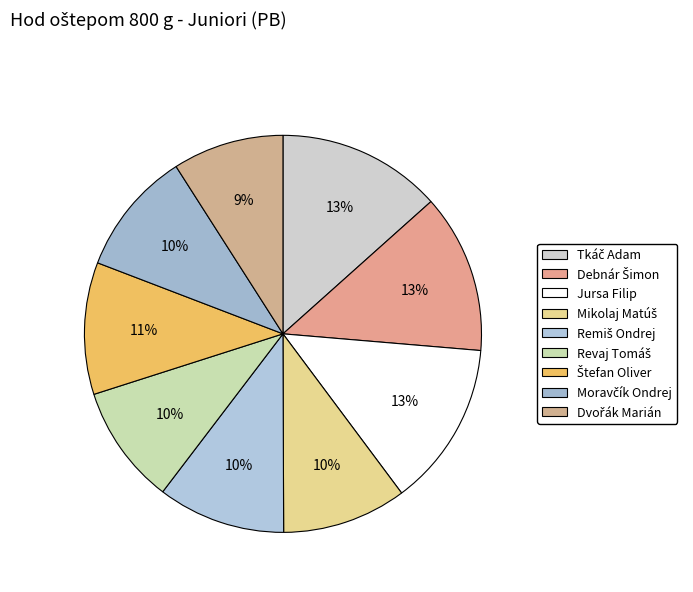

How many segments does this pie chart have?

9